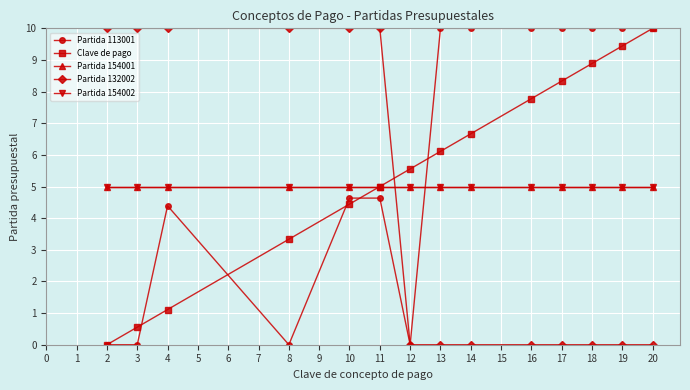

What is the value of the Partida 154001 point at the 13th from the left?

5.0